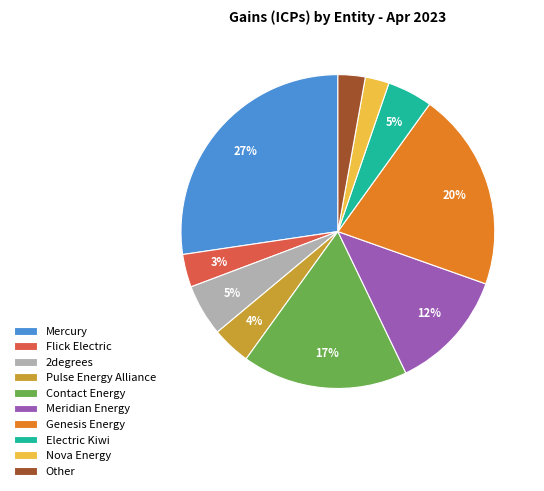

What is the largest slice in the pie chart?

Mercury